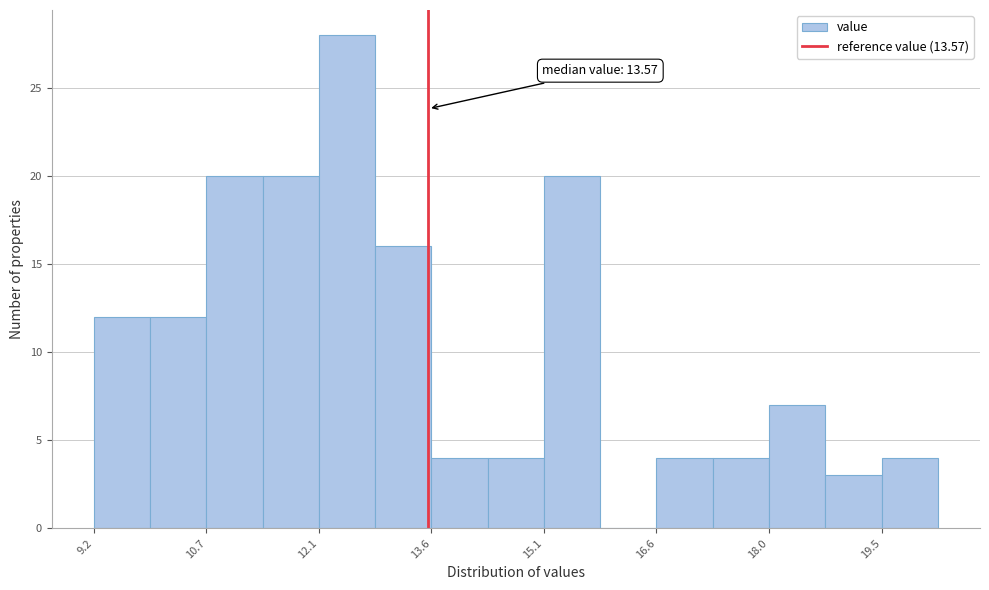

Read against the x-axis, roughly where is the centre of the tallest bar?

12.6